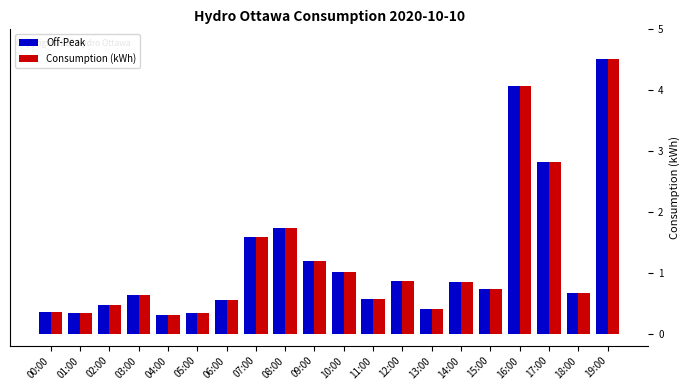

Where is Consumption (kWh) nearest to the value 2?

08:00